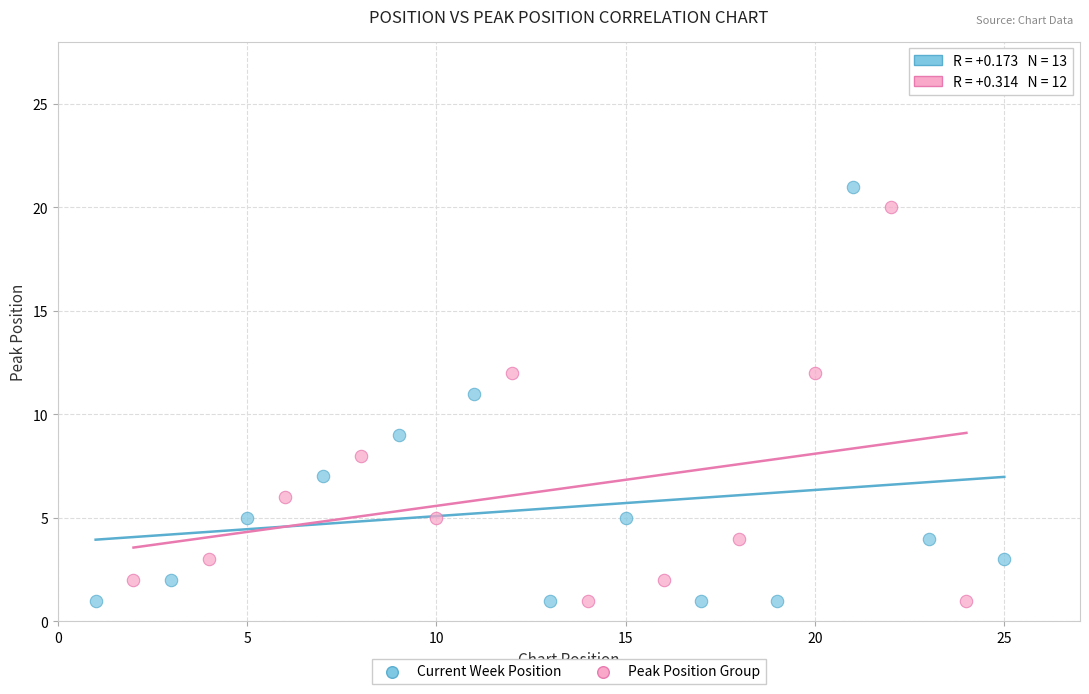

Which series has the widest spread of Y values?

Current Week Position